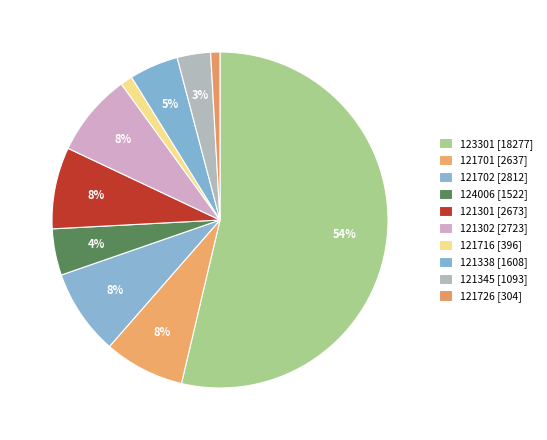

What is the ratio of the value at 121301 to the value at 124006?

1.8